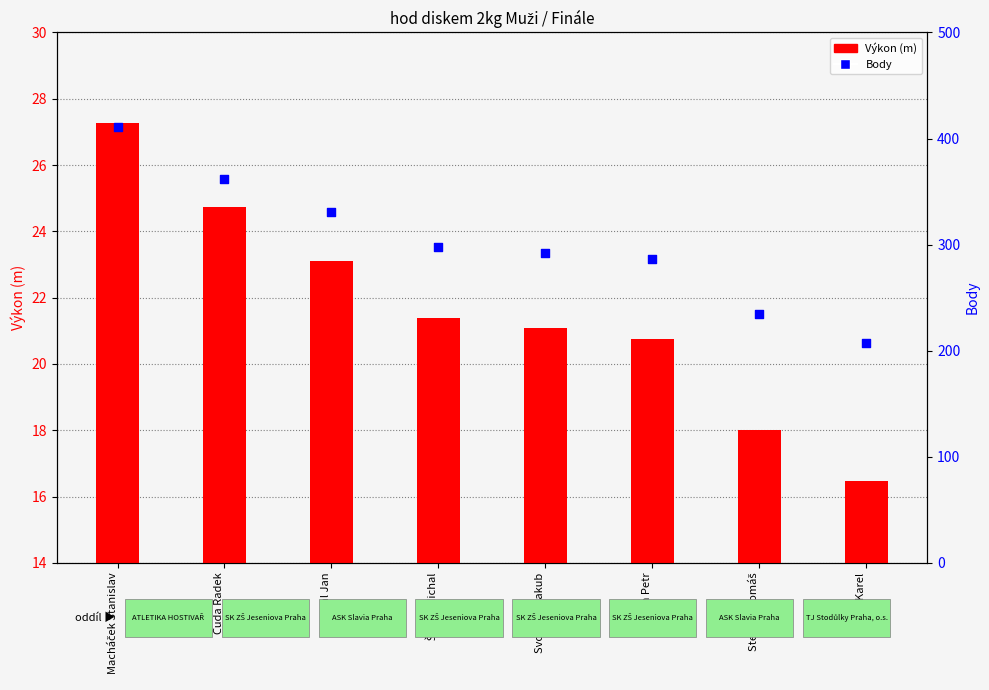

What are all the series names shown in the legend?

Výkon (m), Body